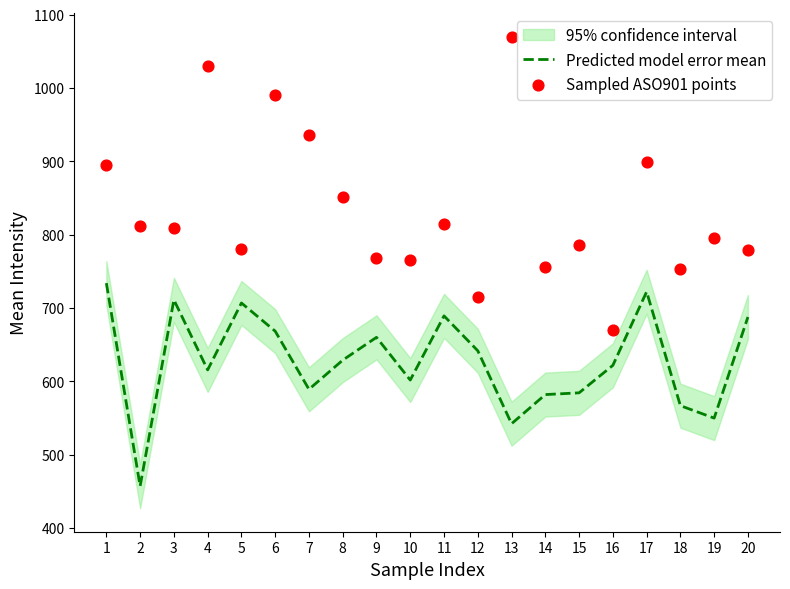

Which series has the largest total across all categories?

Sampled ASO901 points